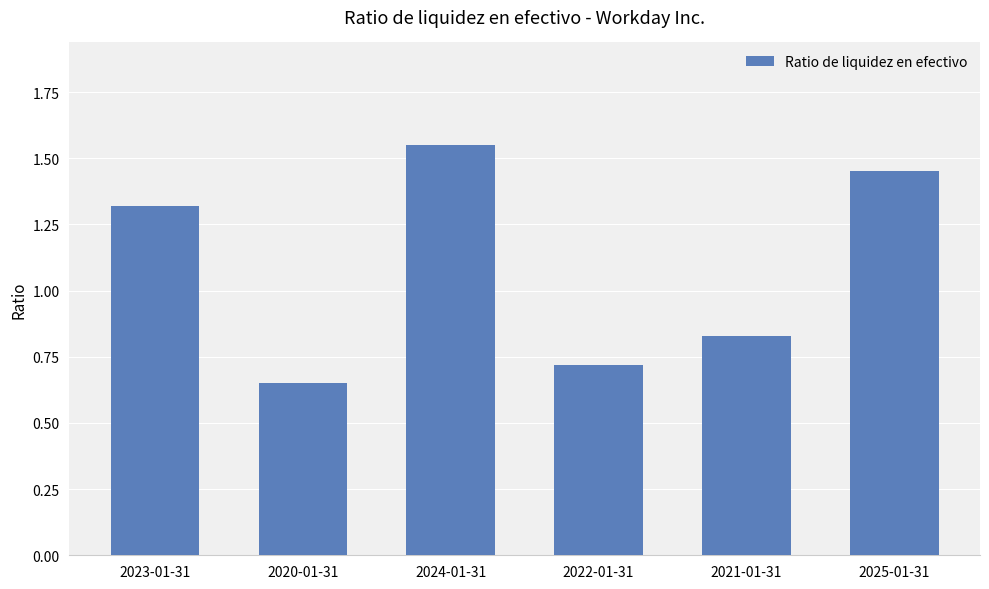

True or false: the data shows 0.4 at 2021-01-31.

False